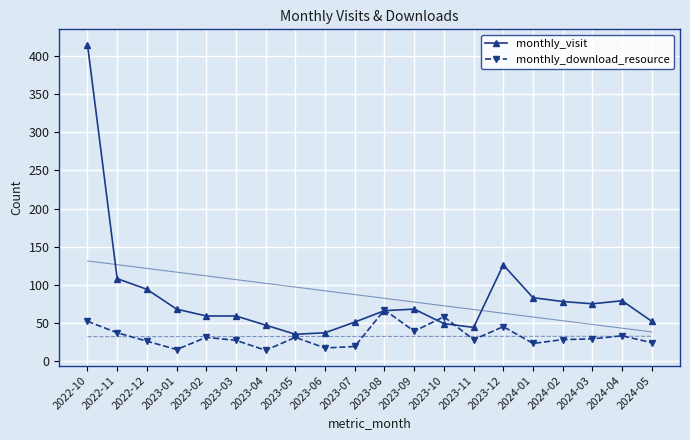

At 2023-04, list the series in order from smallest to largest.

monthly_download_resource, monthly_visit